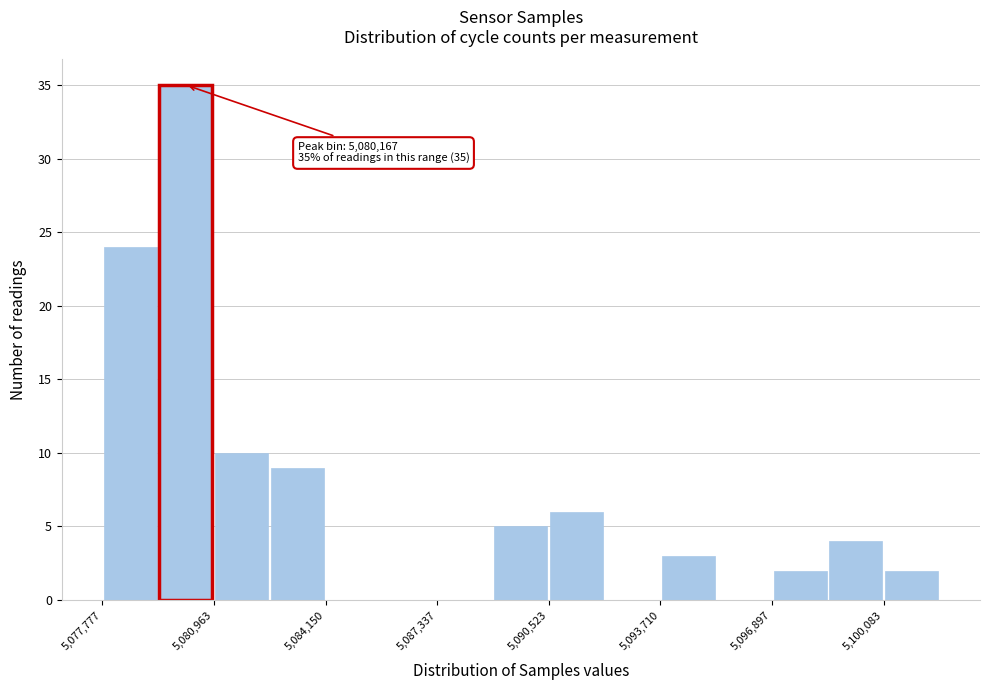

Read against the x-axis, roughly where is the centre of the tallest bar?

5080000